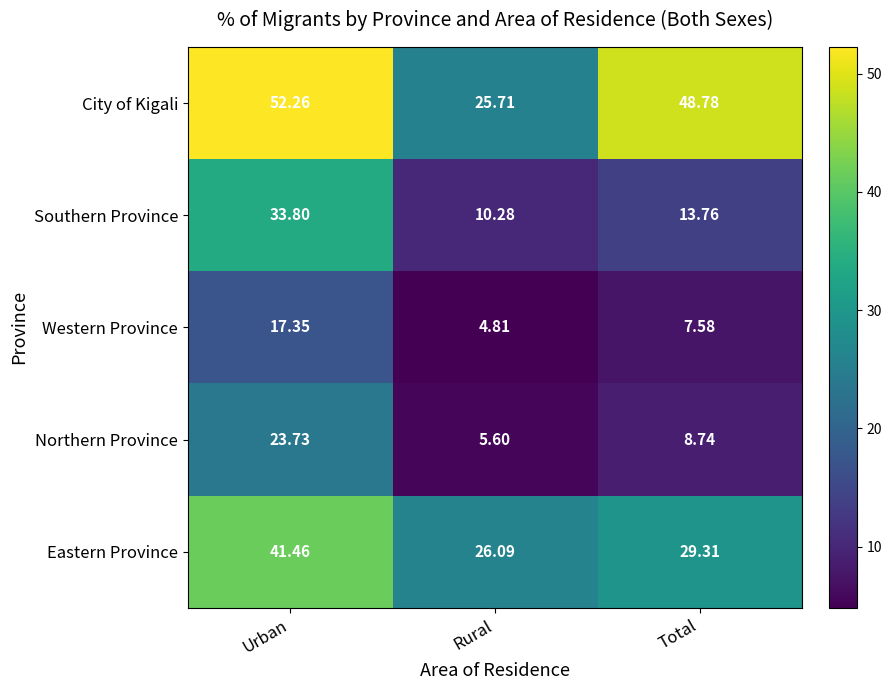

What is the difference between the highest and lowest values at Urban?

34.9